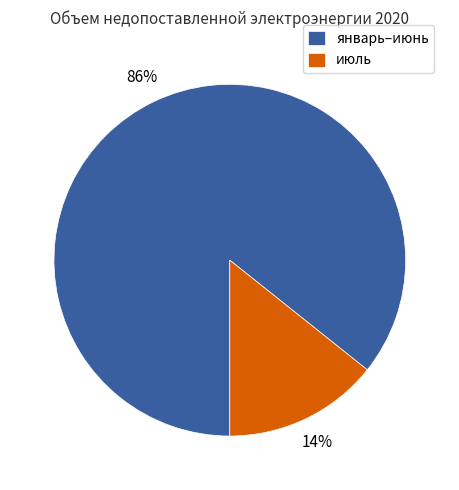

What is the majority slice?

январь–июнь